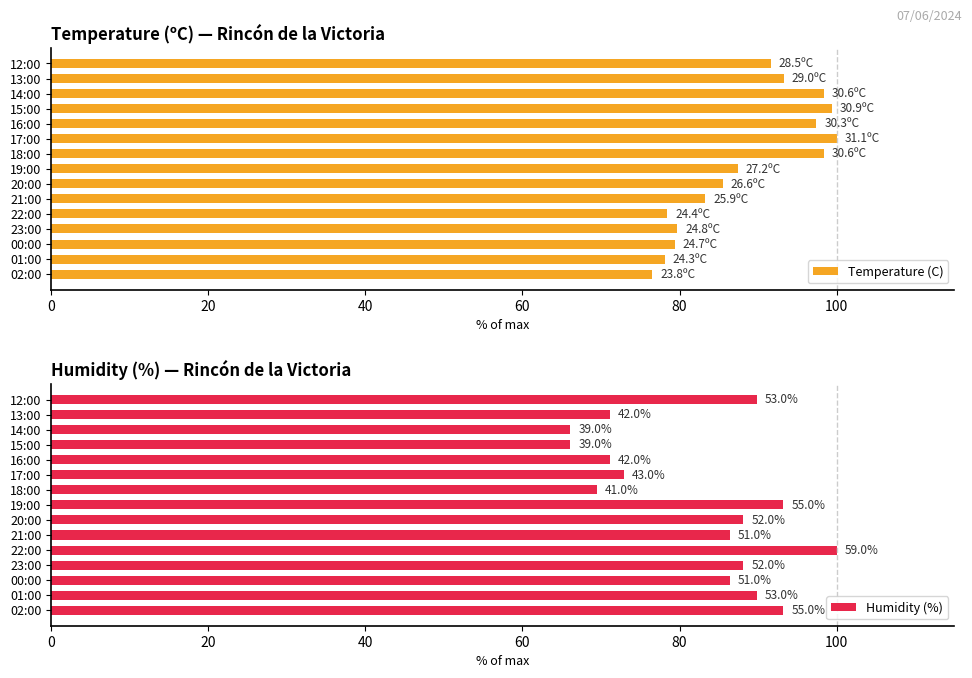

Is it true that Temperature (C) equals 119.0 at 21:00?

False